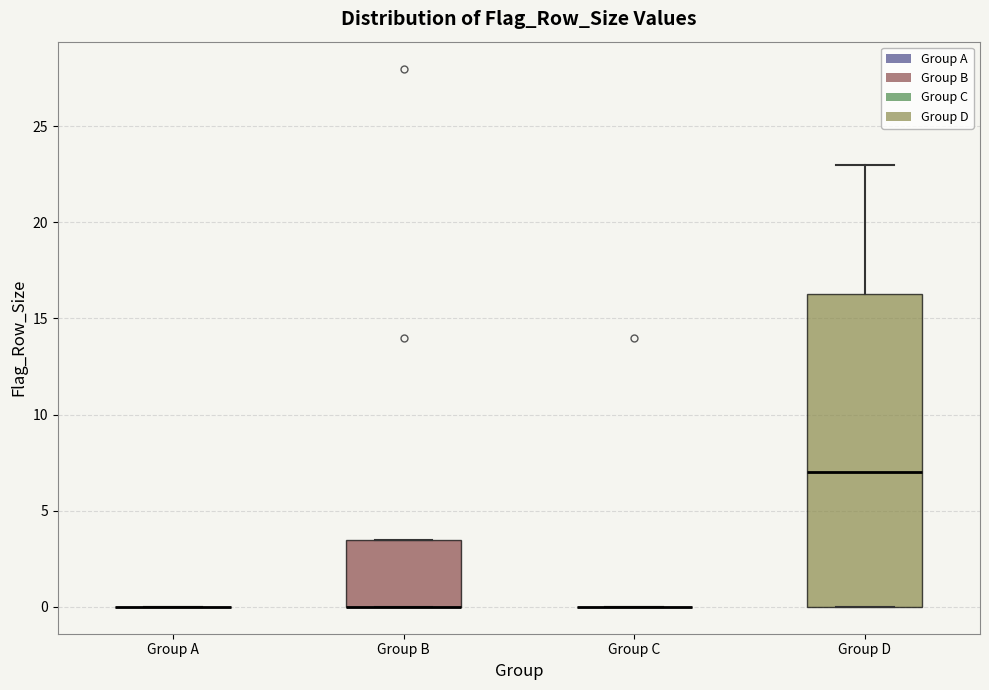

Reading left to right, transcribe this box plot: for each box, give where its median line is, the range the box spans, and where its two whiskers end, as read against the y-axis. The values are not printed on the chart, so give them approximately, as read against the axis.

Group A: box collapsed to a line at 0.0, whiskers 0.0 to 0.0
Group B: median 0.0 (drawn on the box's lower edge), box 0.0 to 3.5, whiskers 0.0 to 3.5
Group C: box collapsed to a line at 0.0, whiskers 0.0 to 0.0
Group D: median 7.0, box 0.0 to 16.5, whiskers 0.0 to 23.0